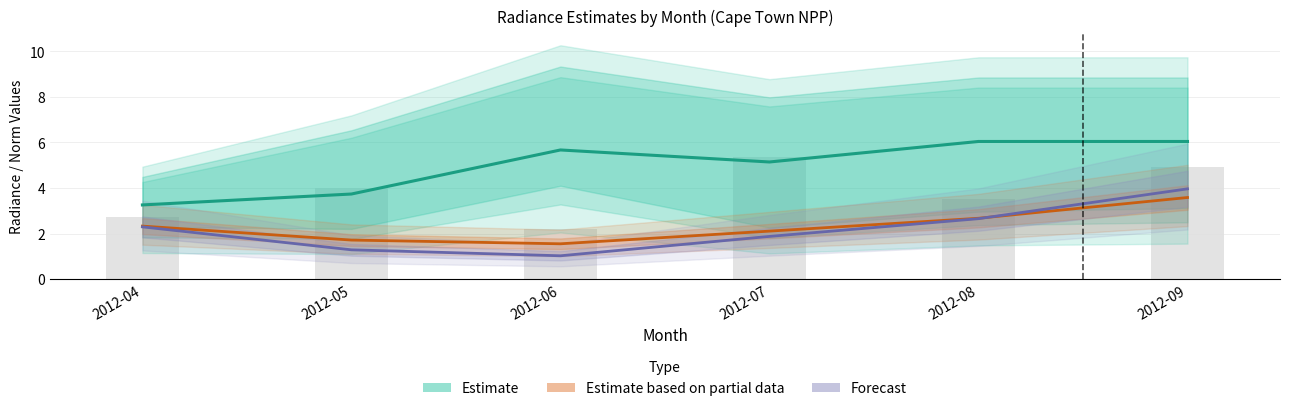

Reading right to left, list all the values displayed in this chart.

rade9_aggzone_norm: 2012-09=3.6	2012-08=2.7	2012-07=2.1	2012-06=1.6	2012-05=1.7	2012-04=2.3
rade9_mult_nadir_norm: 2012-09=4.0	2012-08=2.7	2012-07=1.9	2012-06=1.0	2012-05=1.3	2012-04=2.3
dnbrad_median: 2012-09=4.9	2012-08=3.5	2012-07=5.3	2012-06=2.2	2012-05=4.0	2012-04=2.7
rade9_mdn: 2012-09=6.0	2012-08=6.0	2012-07=5.1	2012-06=5.7	2012-05=3.7	2012-04=3.3